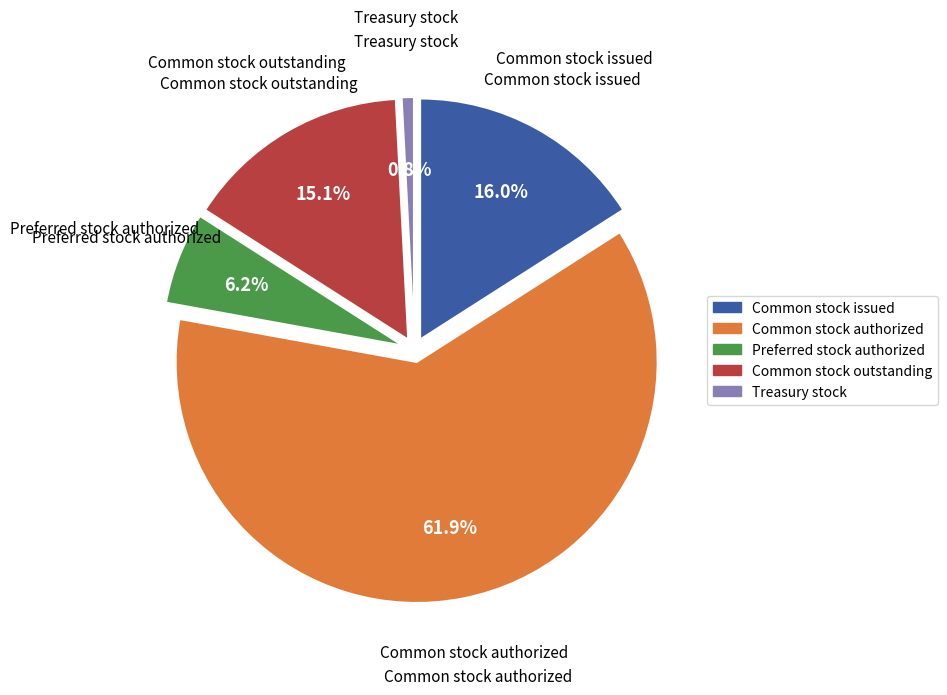

To the nearest percent, what portion does Preferred stock, shares authorized represent?

6%